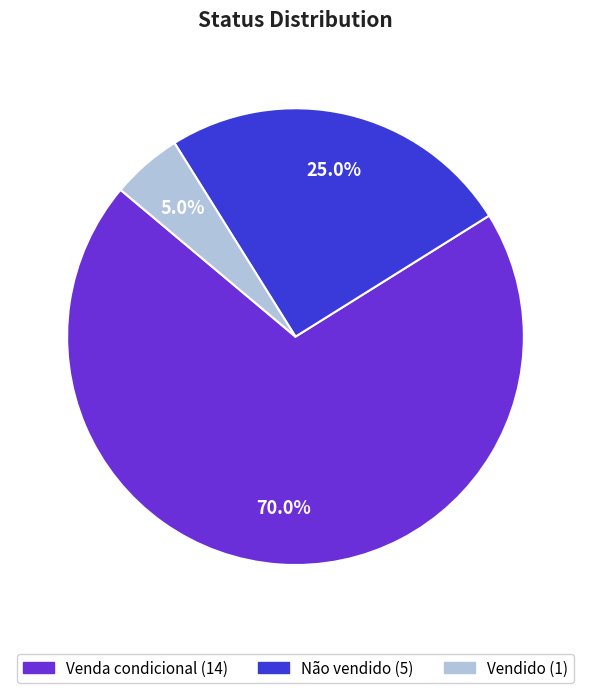

Which has a higher value, Não vendido or Venda condicional?

Venda condicional